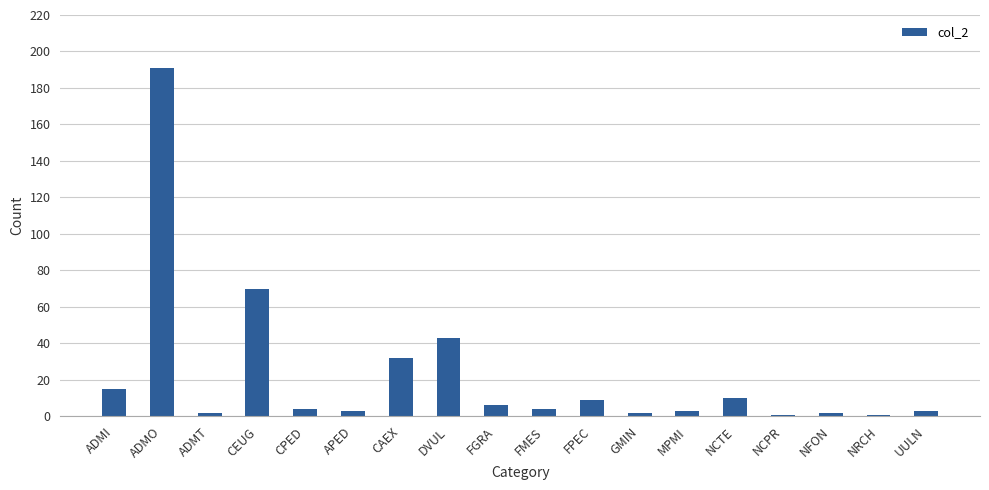

Does the chart contain any negative values?

No